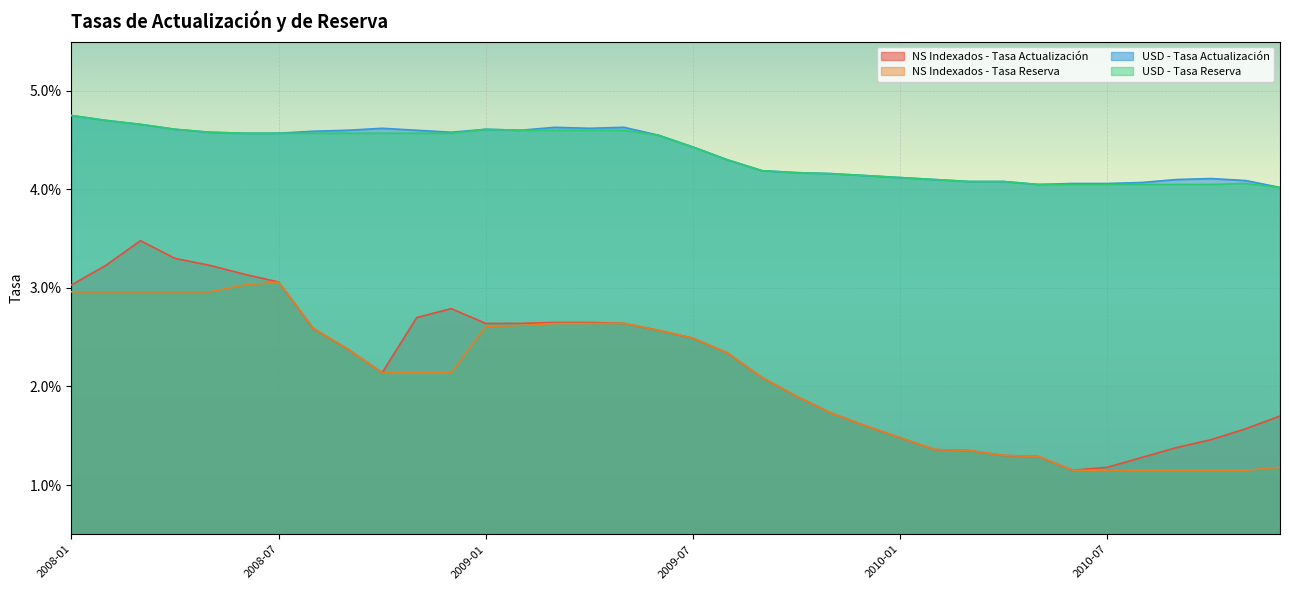

What is the label of the 16th point from the right?

2009-09